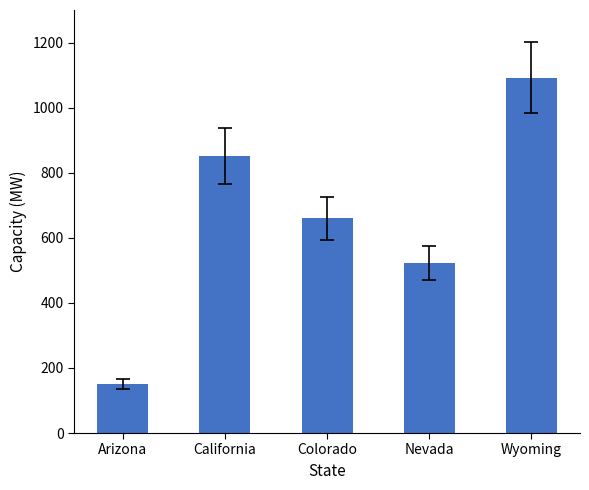

Rank the categories by value from highest to lowest.

Wyoming, California, Colorado, Nevada, Arizona